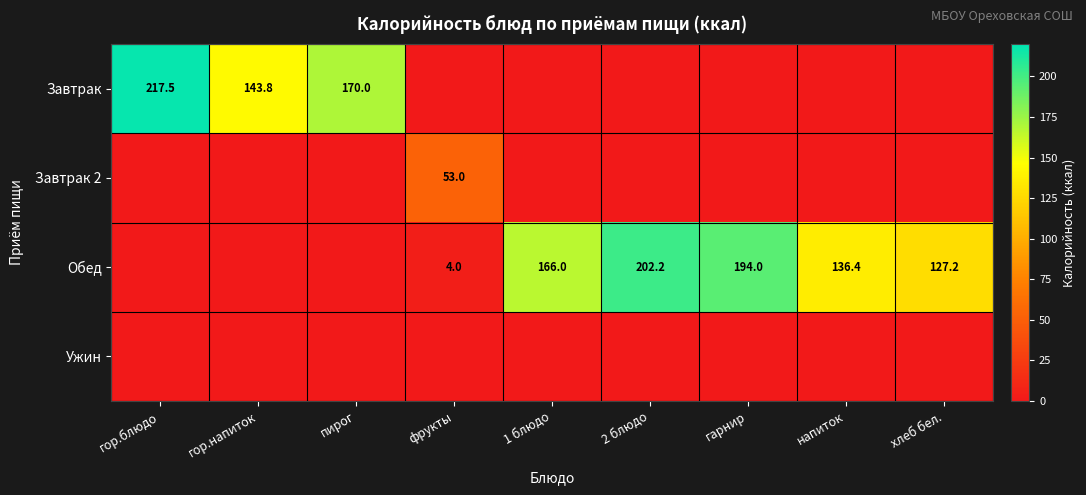

The Обед series shows 222.2 at 1 блюдо. True or false?

False